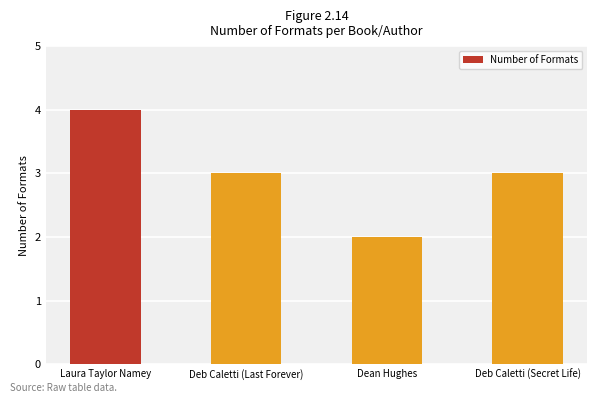

What is the difference between the values at Deb Caletti (Last Forever) and Dean Hughes?

1